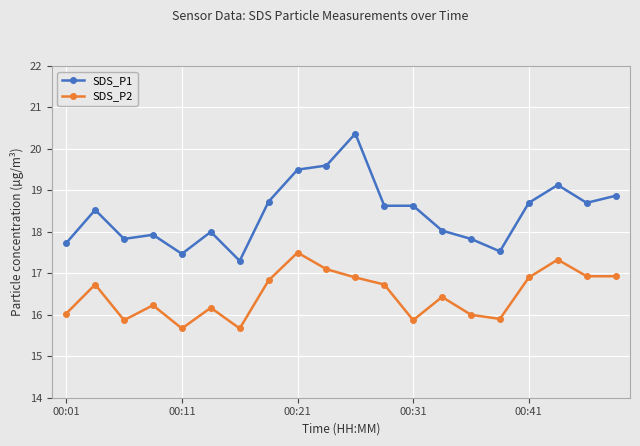

True or false: SDS_P2 and SDS_P1 cross at least once.

False